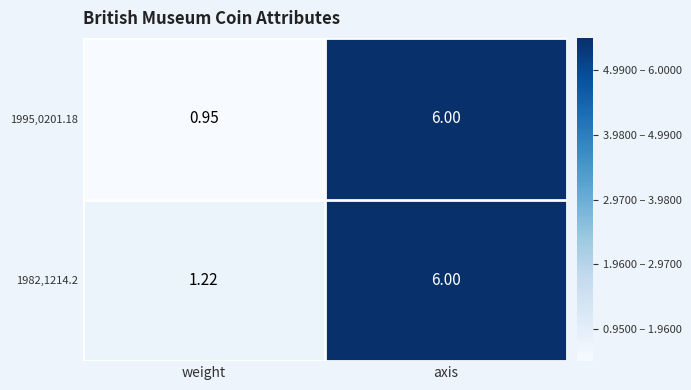

Which series has the largest total across all categories?

1982,1214.2